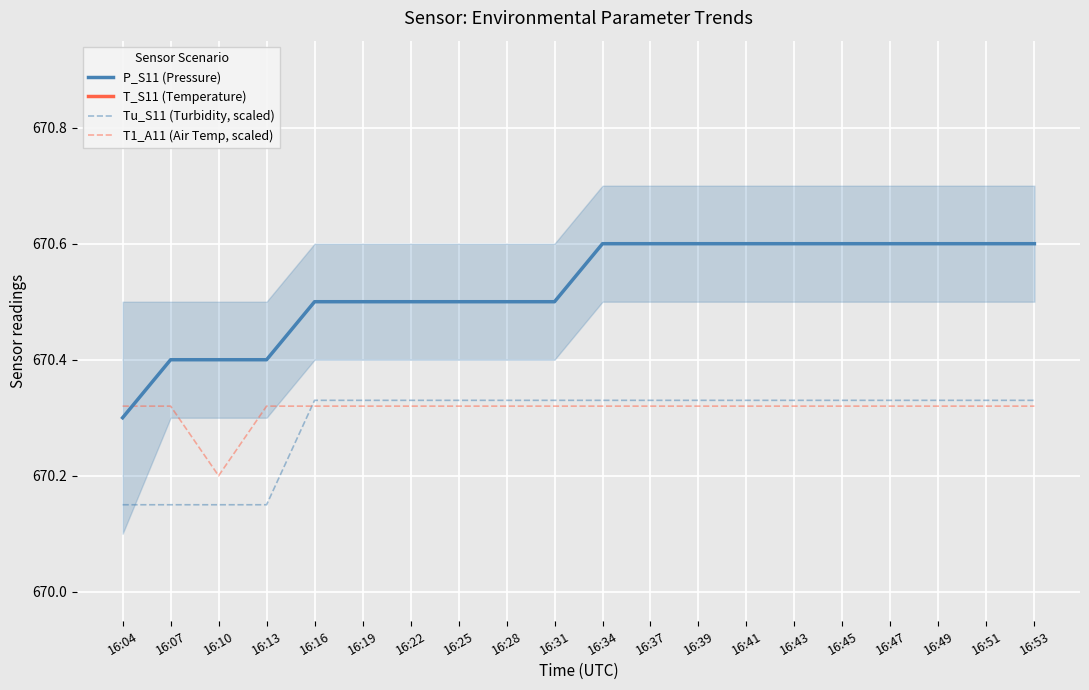

Reading right to left, list all the values displayed in this chart.

P_S11 (Pressure): 670.6	670.6	670.6	670.6	670.6	670.6	670.6	670.6	670.6	670.6	670.5	670.5	670.5	670.5	670.5	670.5	670.4	670.4	670.4	670.3
T_S11 (Temperature): 24.0	24.0	24.0	24.0	24.0	24.0	24.0	24.0	24.0	24.0	23.9	24.0	23.9	23.9	23.9	23.9	23.9	23.9	23.9	23.9
Tu_S11 (Turbidity, scaled): 670.3	670.3	670.3	670.3	670.3	670.3	670.3	670.3	670.3	670.3	670.3	670.3	670.3	670.3	670.3	670.3	670.1	670.1	670.1	670.1
T1_A11 (Air Temp, scaled): 670.3	670.3	670.3	670.3	670.3	670.3	670.3	670.3	670.3	670.3	670.3	670.3	670.3	670.3	670.3	670.3	670.3	670.2	670.3	670.3